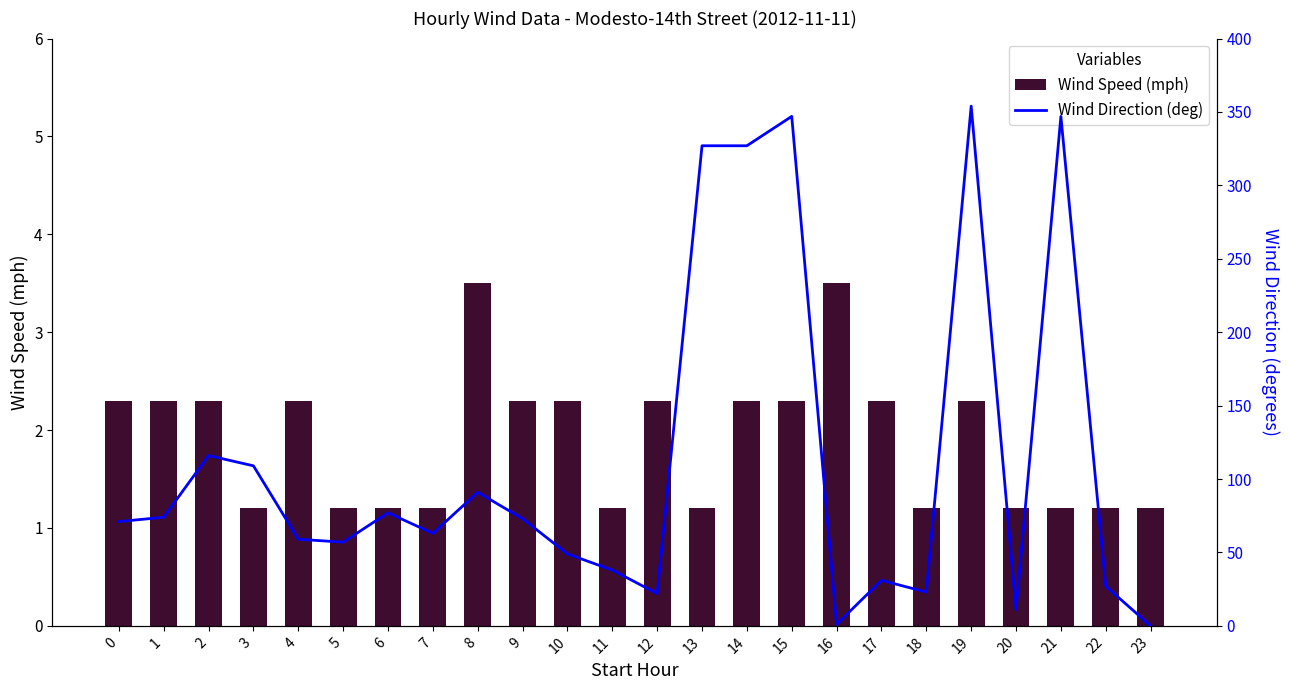

At how many categories does at least one series exceed 133?

5